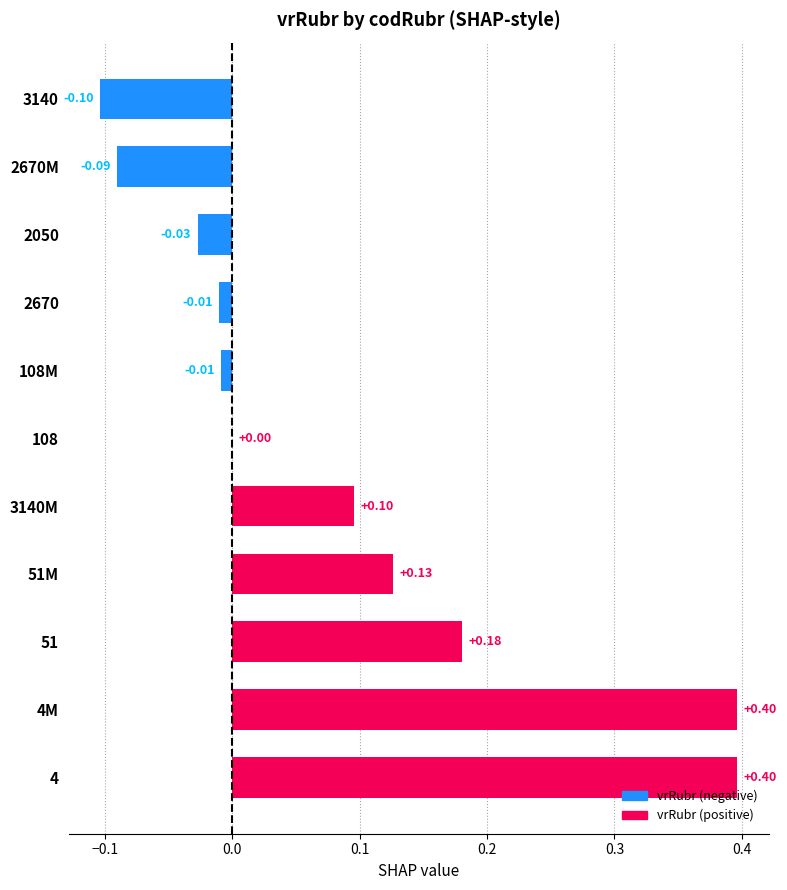

How many data points does each series have?

11